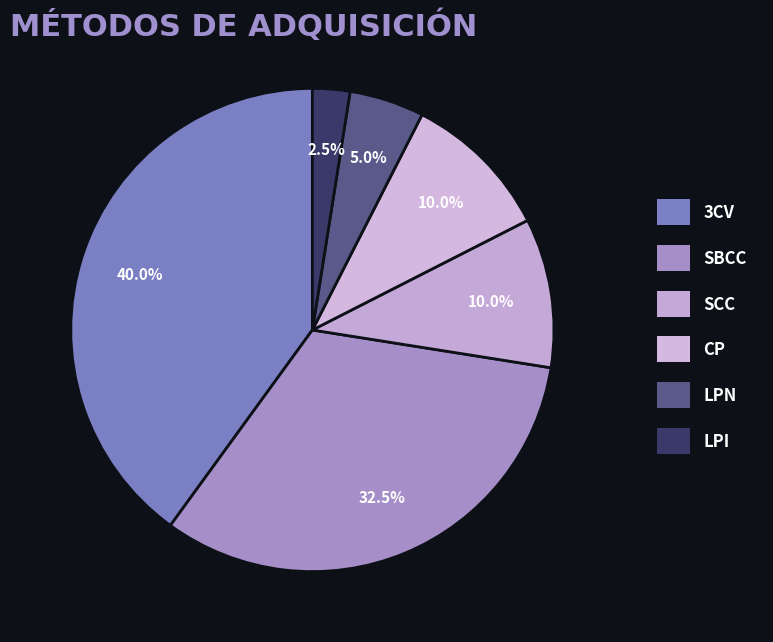

Count the number of slices in the pie.

6